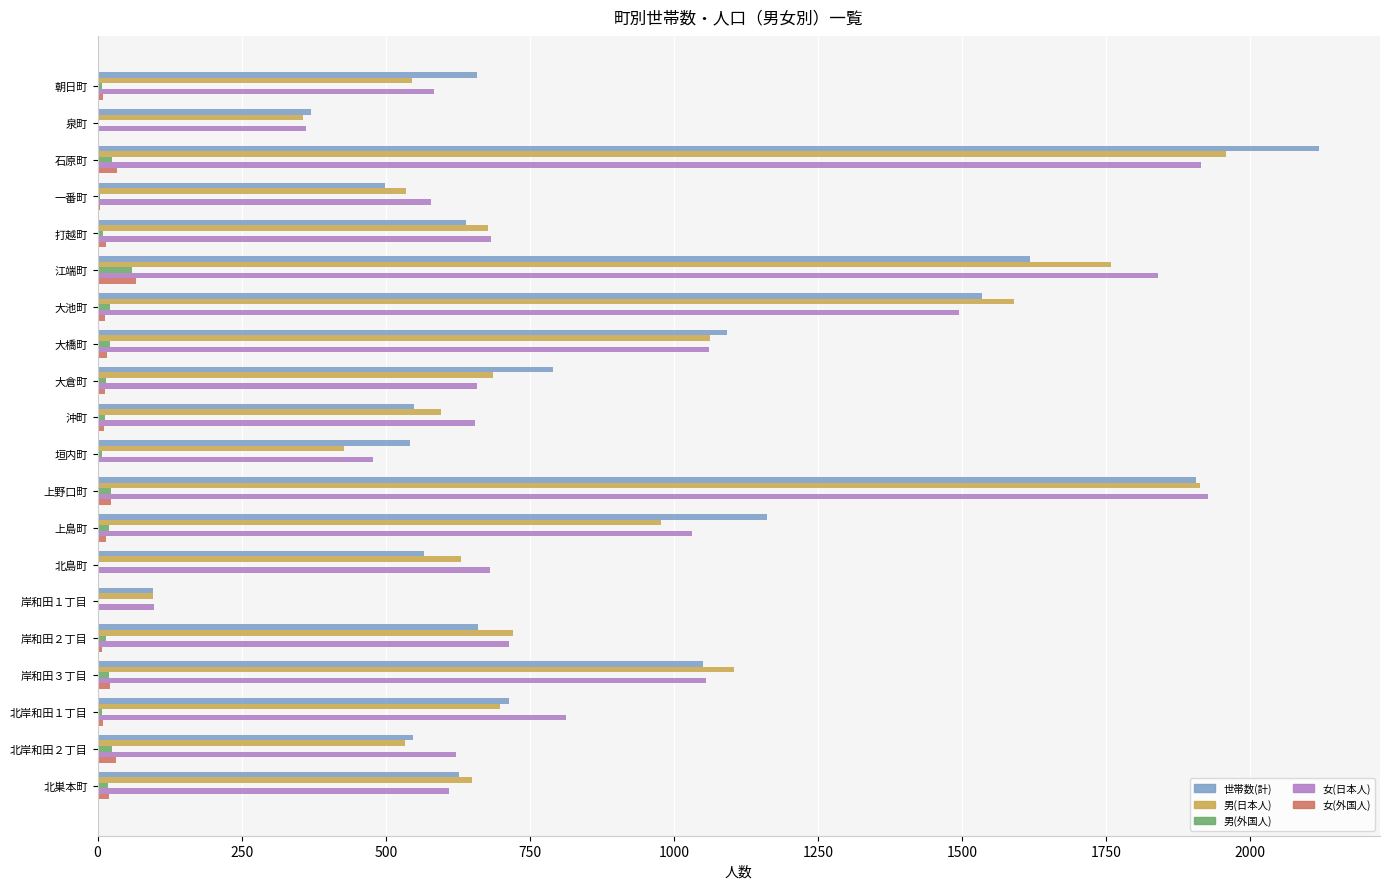

Between 江端町 and 北巣本町, which series saw the biggest shift?

女(日本人)